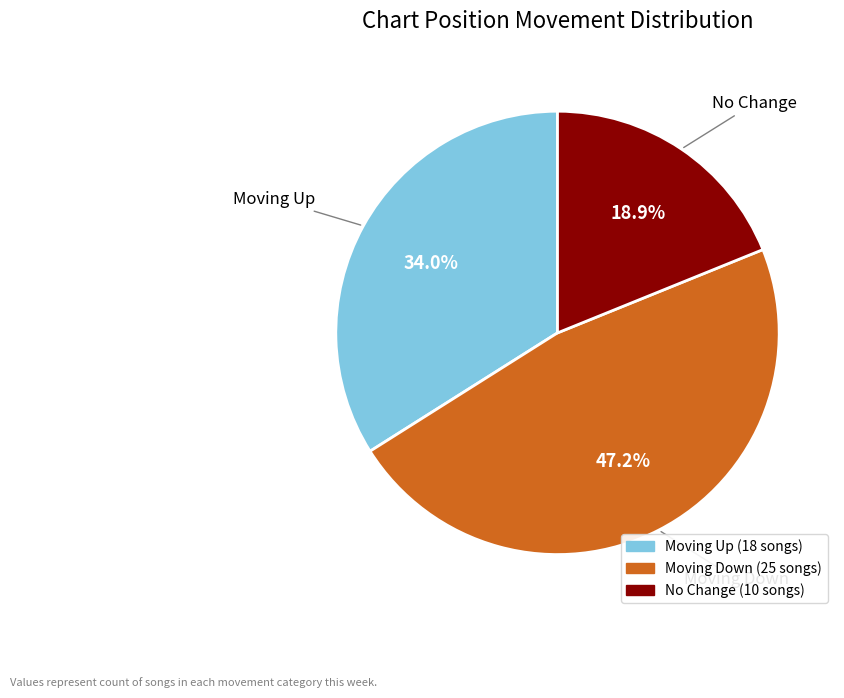

Is there any slice that represents more than half of the pie?

No